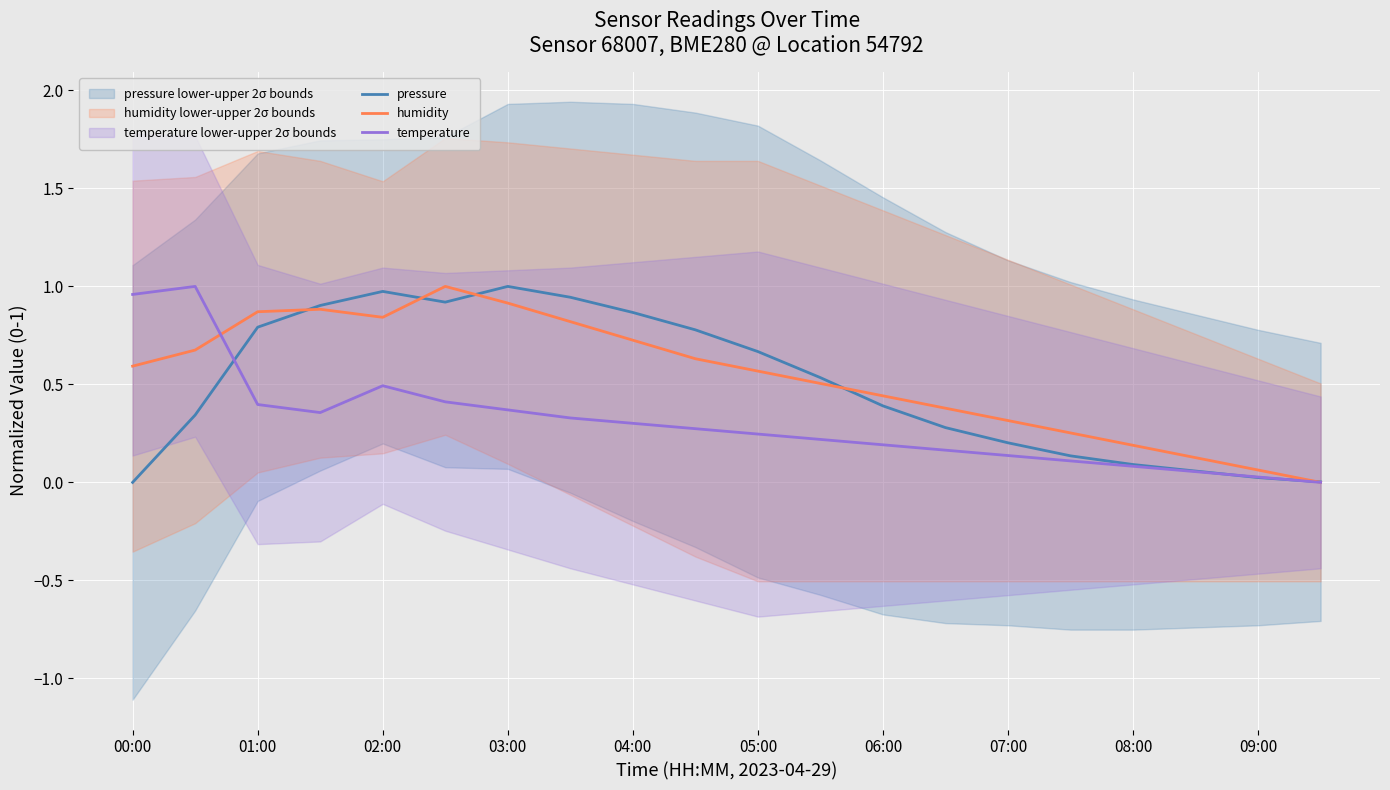

Is it true that temperature equals 0.6 at 00:00?

False